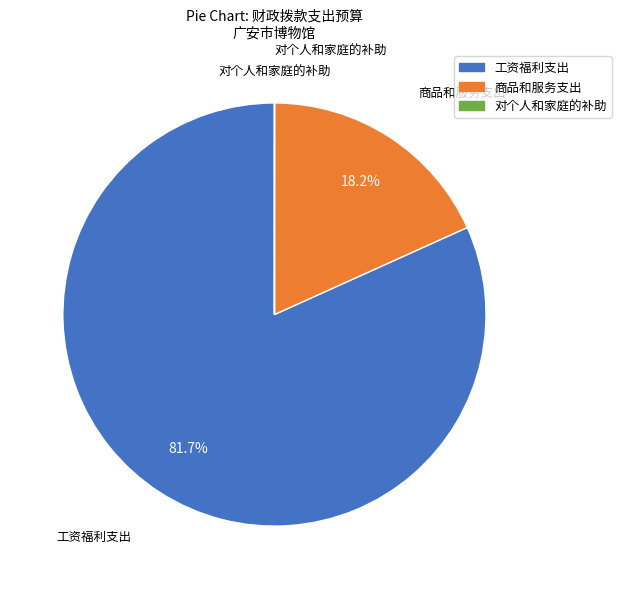

What portion of the pie excludes 商品和服务支出?

81.8%